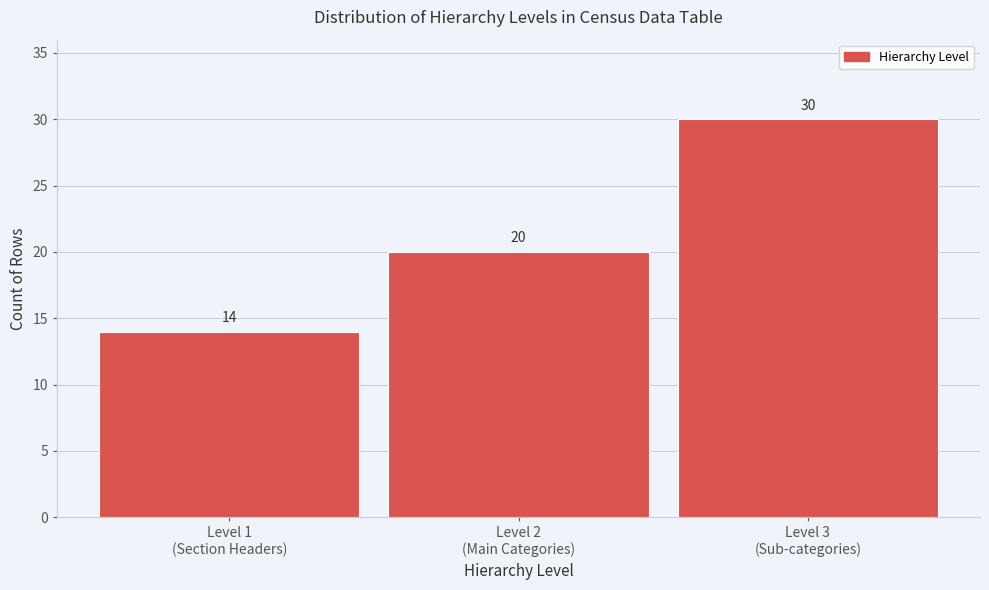

Reading right to left, transcribe all the data shown in this chart.

30	20	14